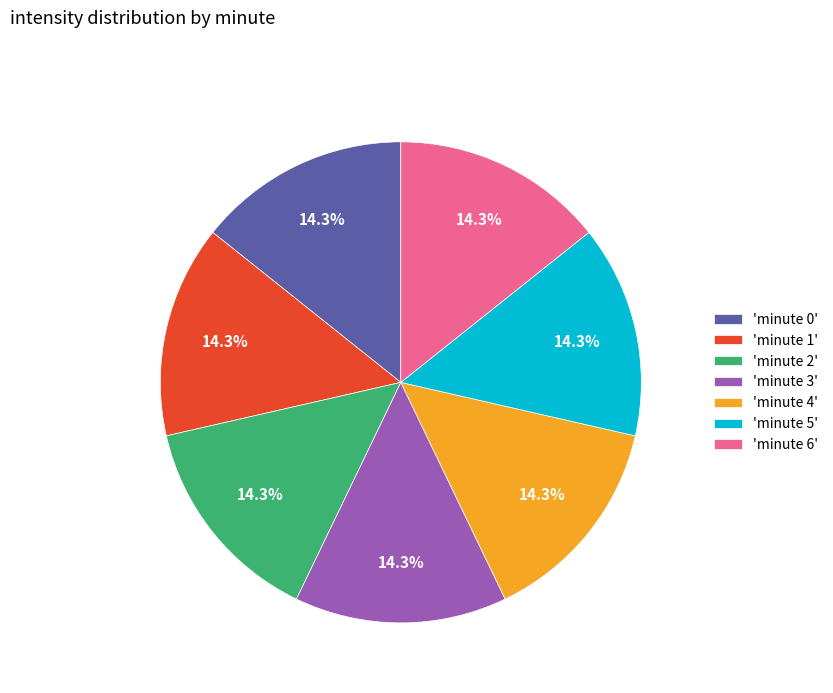

Does any single category account for the majority?

No